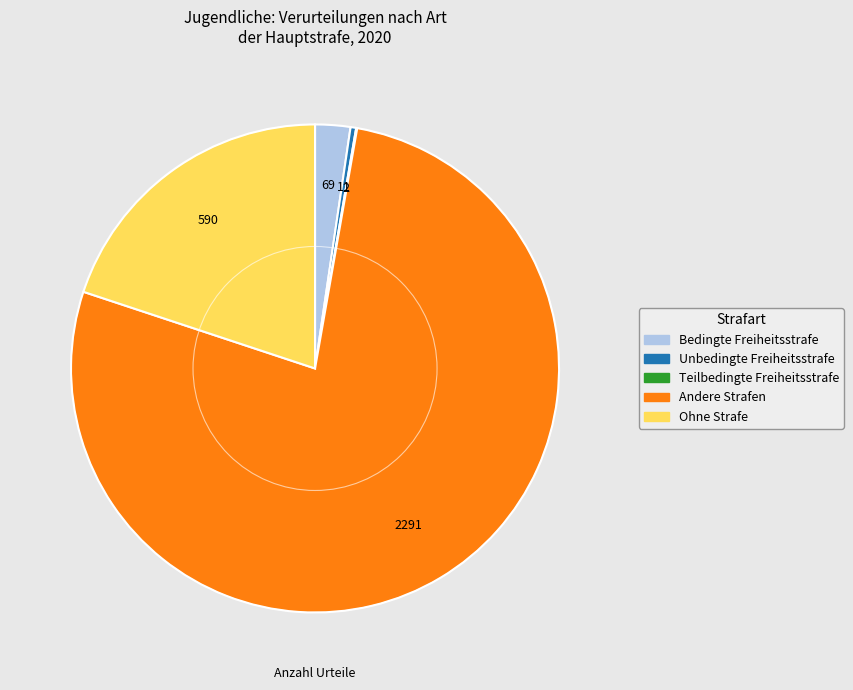

Combined, do Andere Strafen and Unbedingte Freiheitsstrafe account for over 50%?

Yes